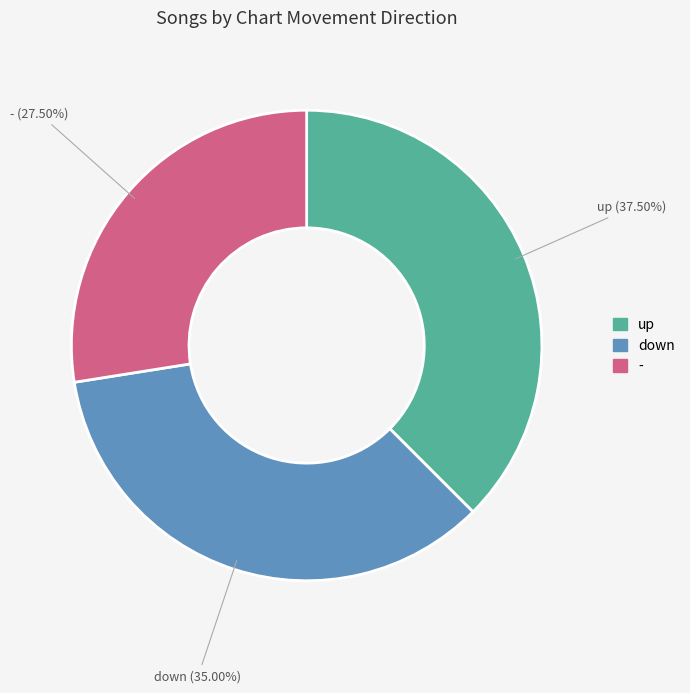

Count the number of slices in the pie.

3